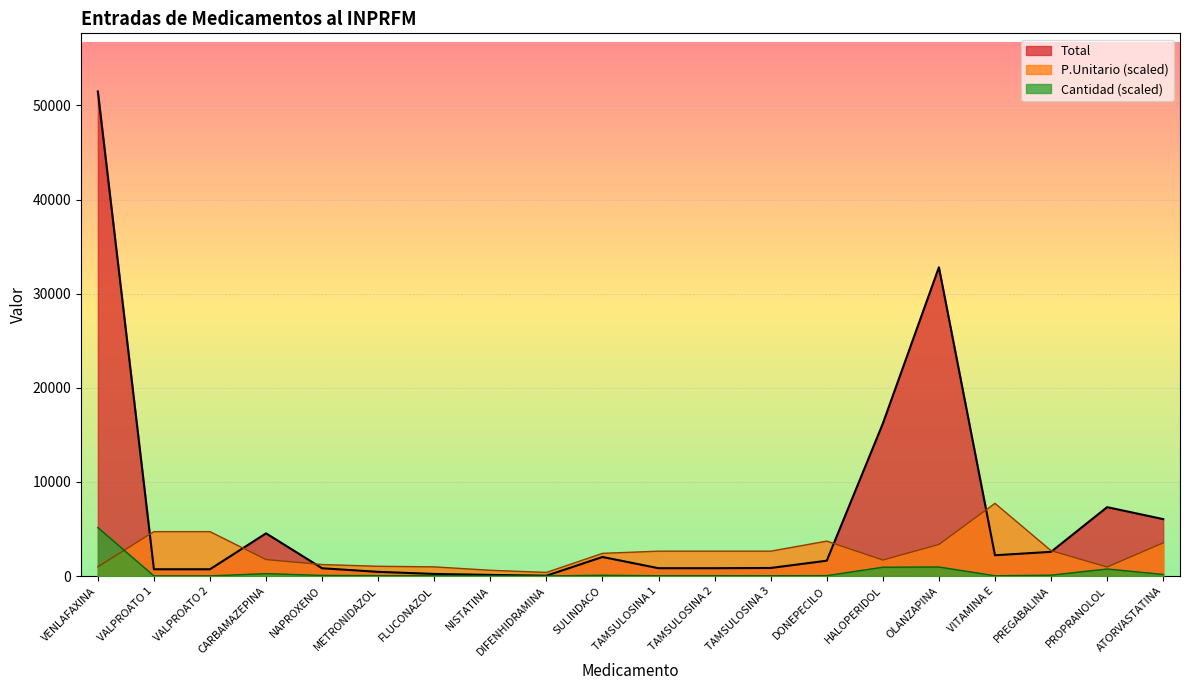

Which category has the highest value in the P.Unitario series?

VITAMINA E